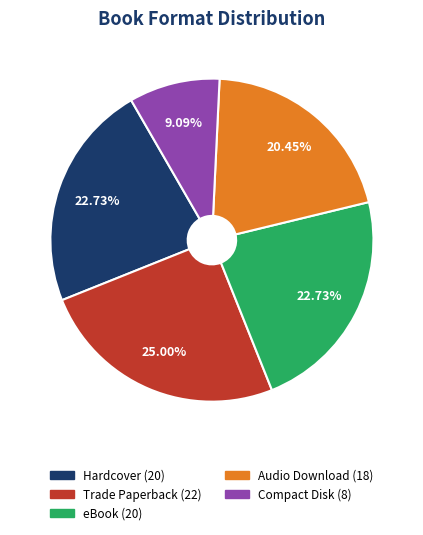

Does any single category account for the majority?

No